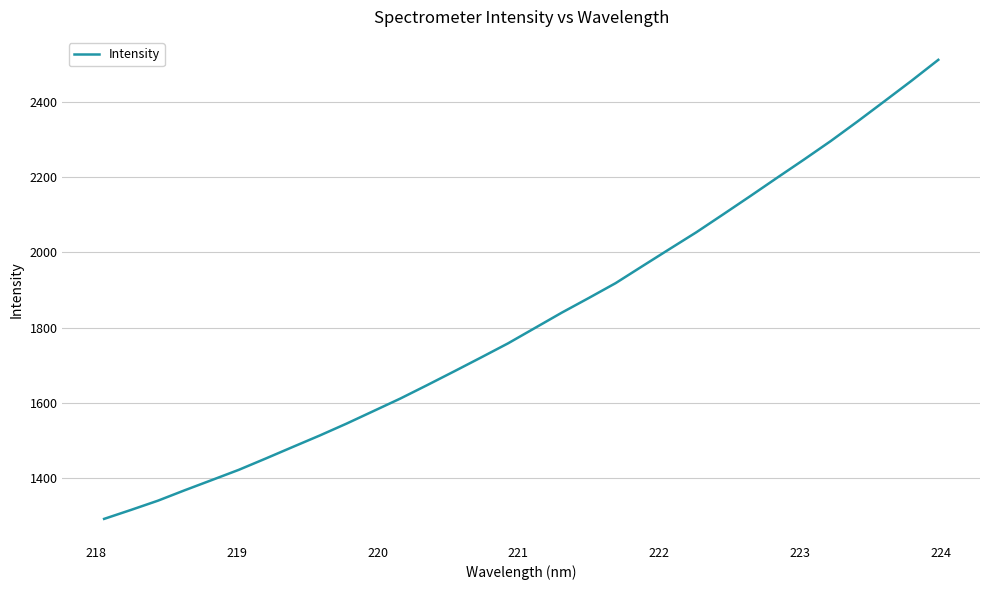

What is the greatest value displayed?

2512.8